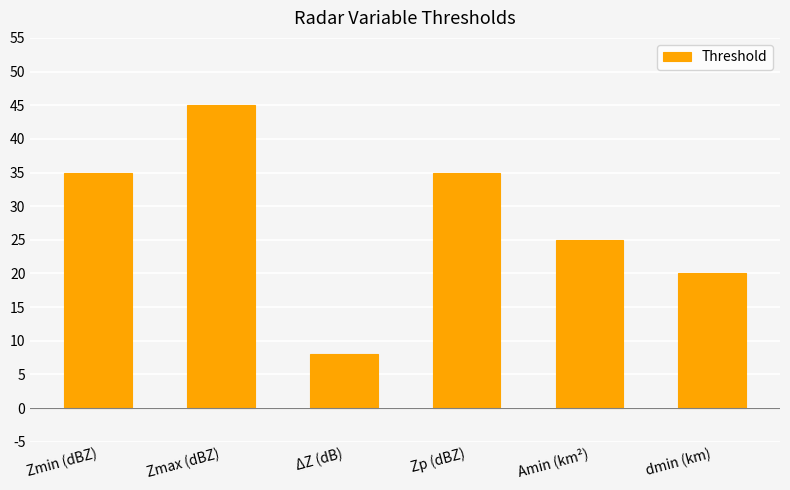

Is it true that the value at Zmax (dBZ) is 45?

True